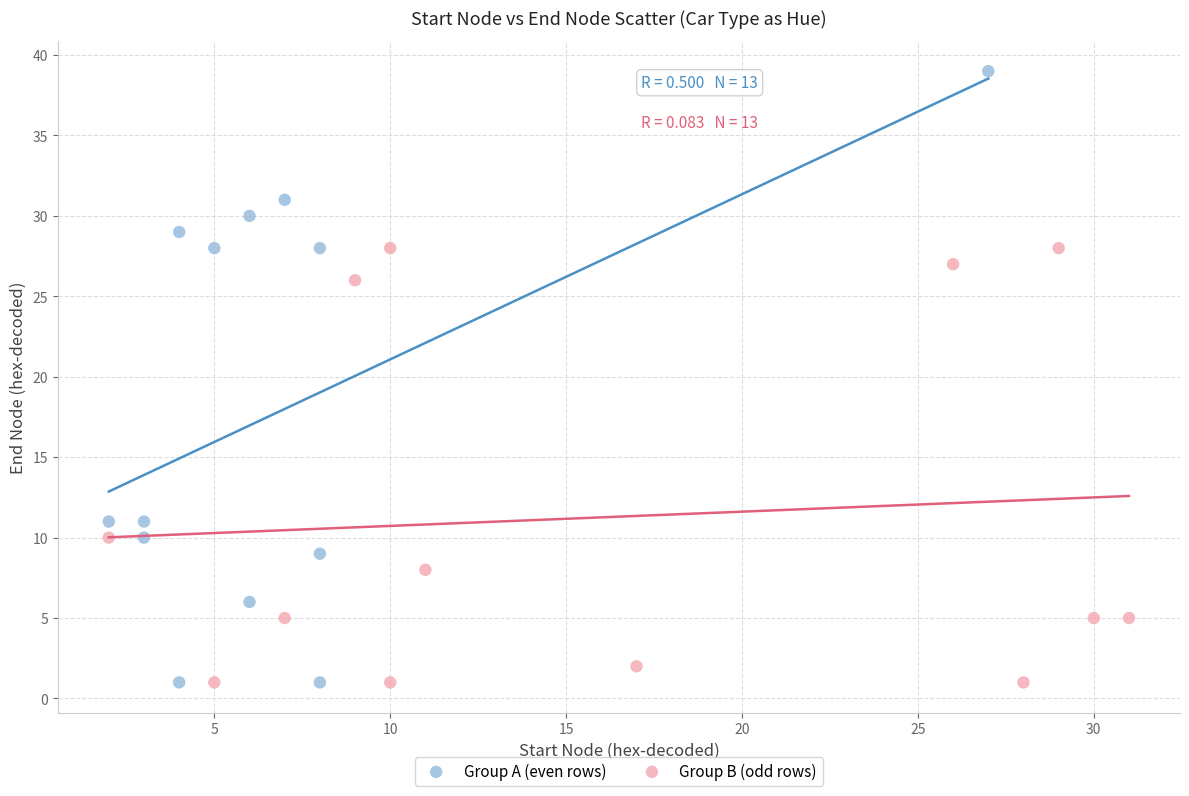

What are all the series names shown in the legend?

Group A (even rows), Group B (odd rows)